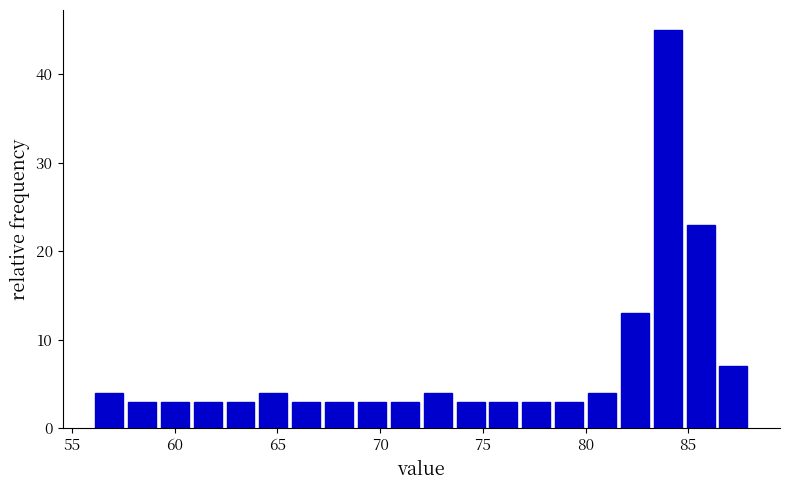

Around what value on the x-axis is the tallest bar? Give the approximate position of its centre, as read against the axis.

84.0